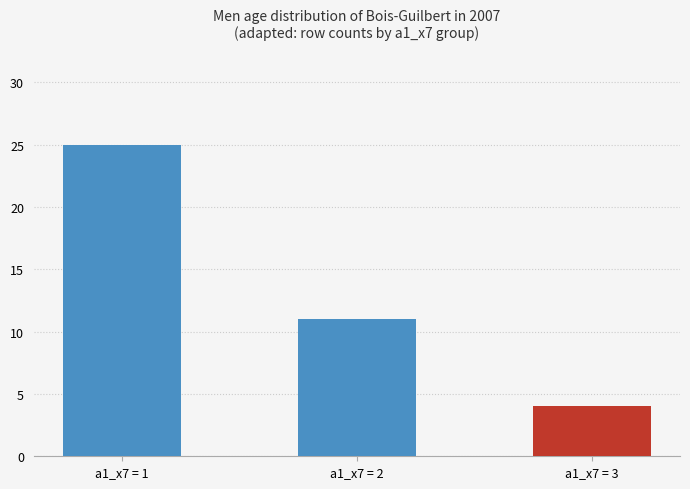

Where is the data nearest to the value 14?

a1_x7 = 2